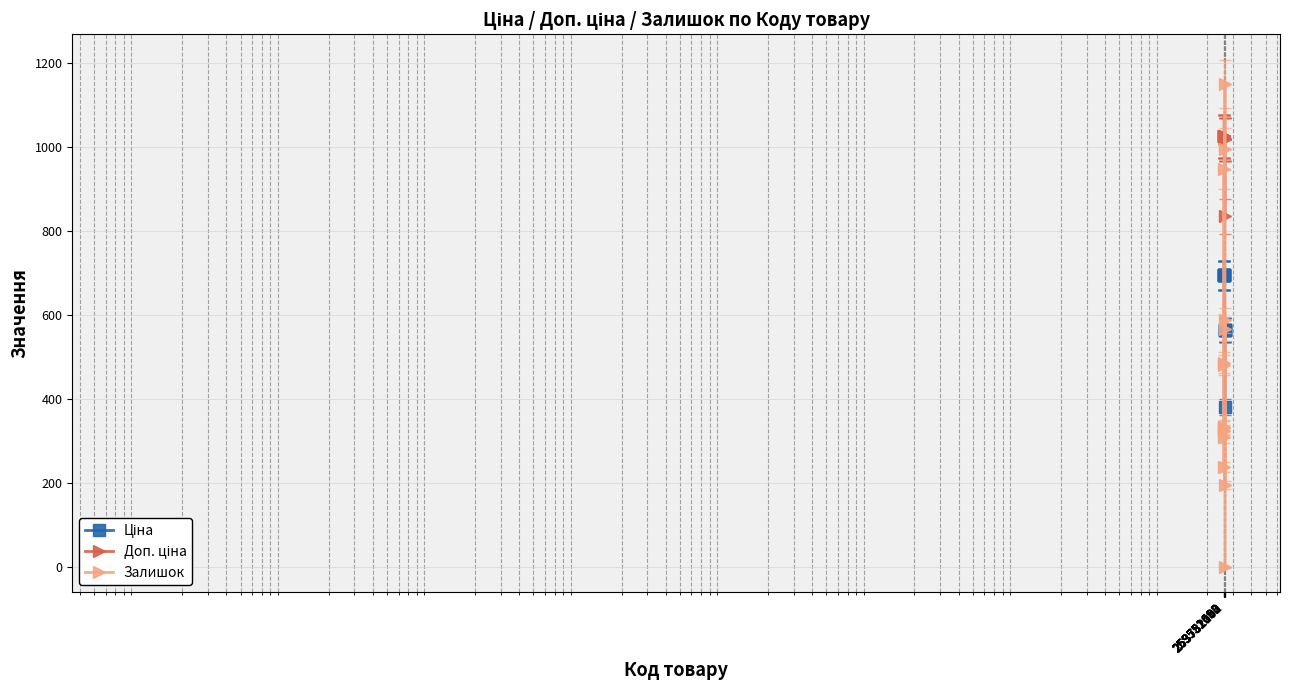

Does the chart display data point markers on the line(s)?

Yes